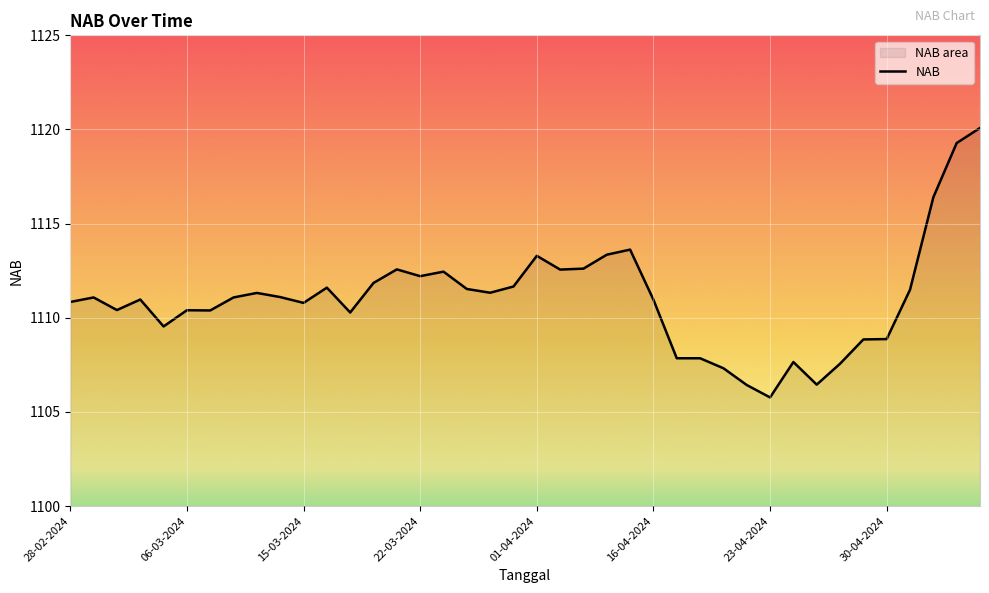

What is the smallest value displayed?

1105.8